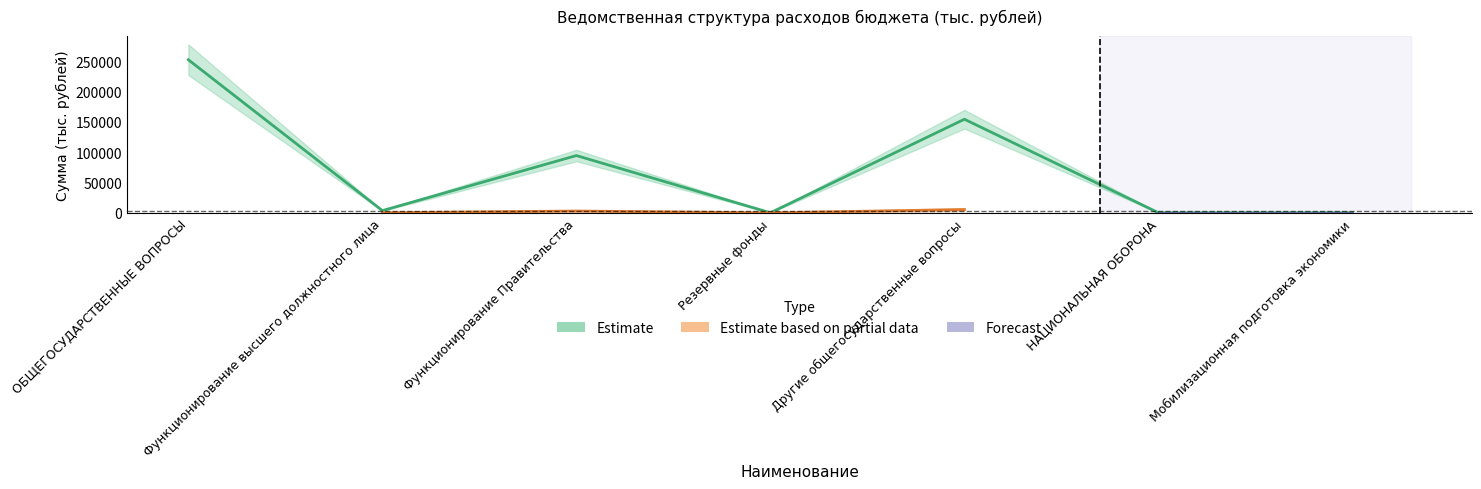

What is the ratio of the value at Мобилизационная подготовка экономики to the value at НАЦИОНАЛЬНАЯ ОБОРОНА?

1.0